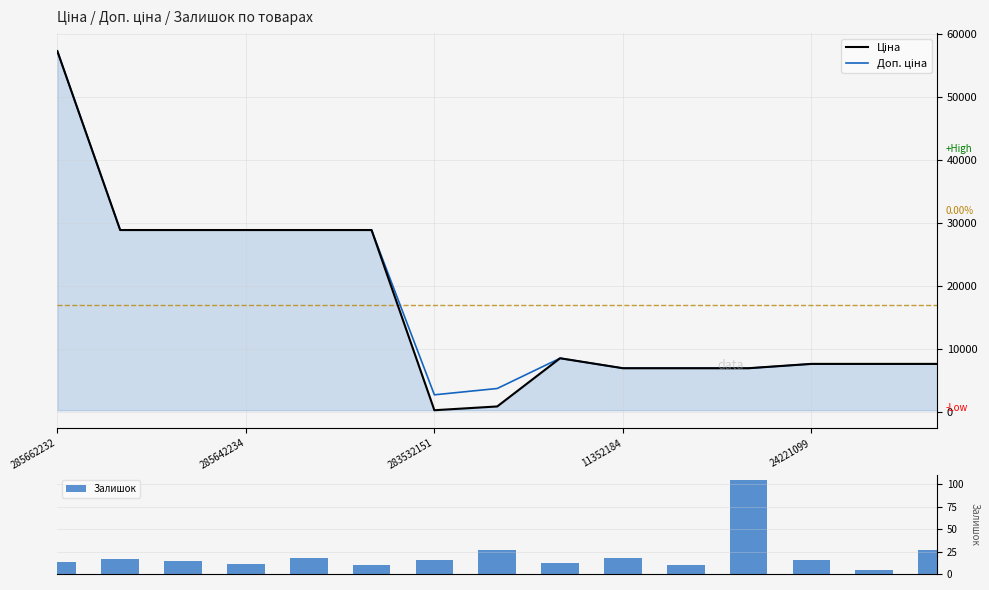

What is the difference between the second highest and minimum values in the Залишок series?

23